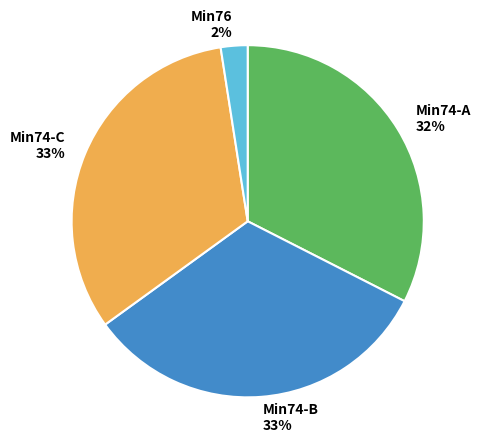

What percentage is the Min74-B 33% slice, to the nearest percent?

33%